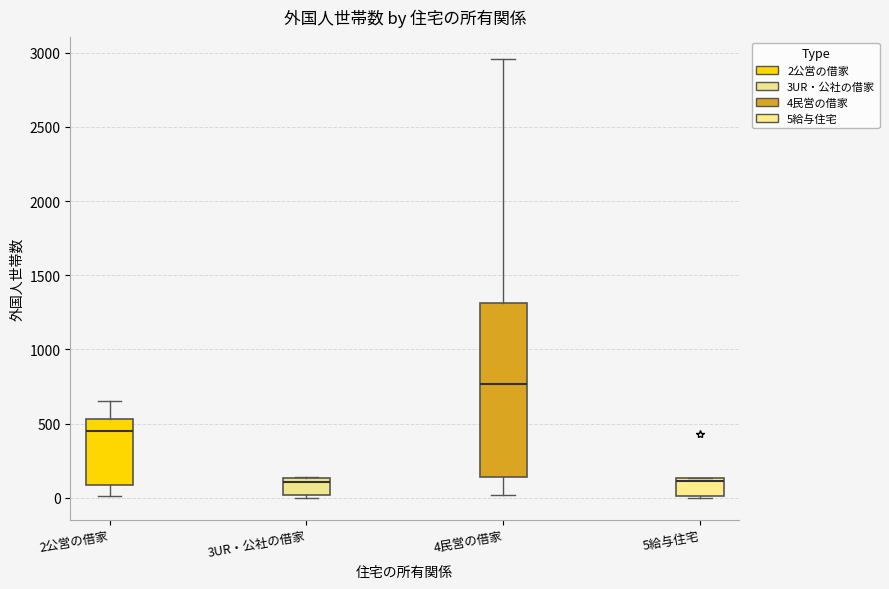

Where is the lower edge of the box for 2公営の借家 on the y-axis? The values are not printed on the chart, so give them approximately, as read against the axis.

100